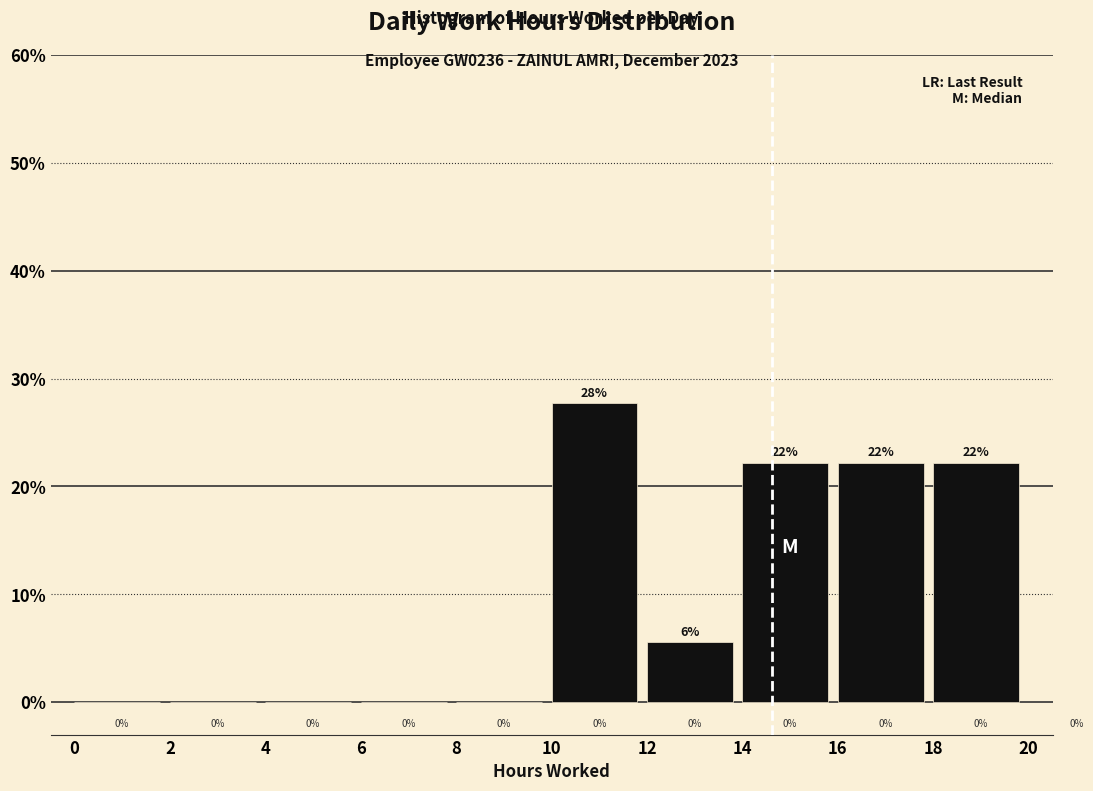

Over which range of the x-axis is the bar tallest?

10 to 12